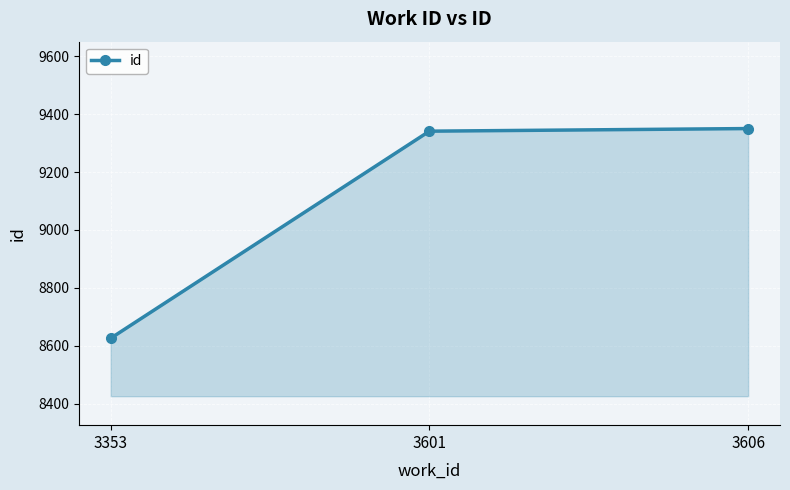

What is the minimum value shown in the chart?

8626